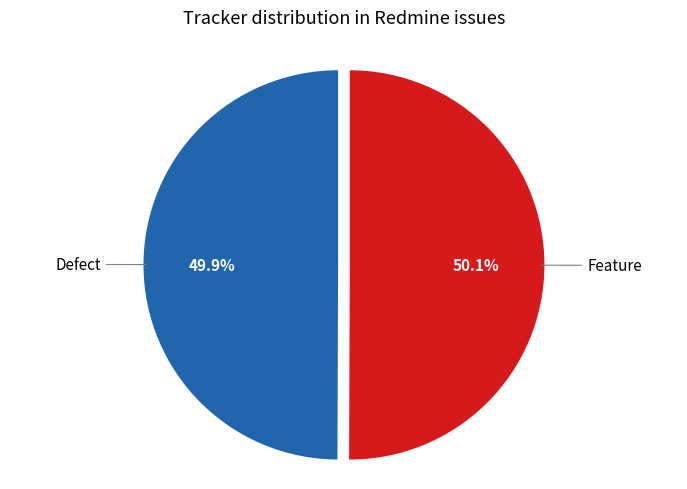

How many slices are in this pie chart?

2